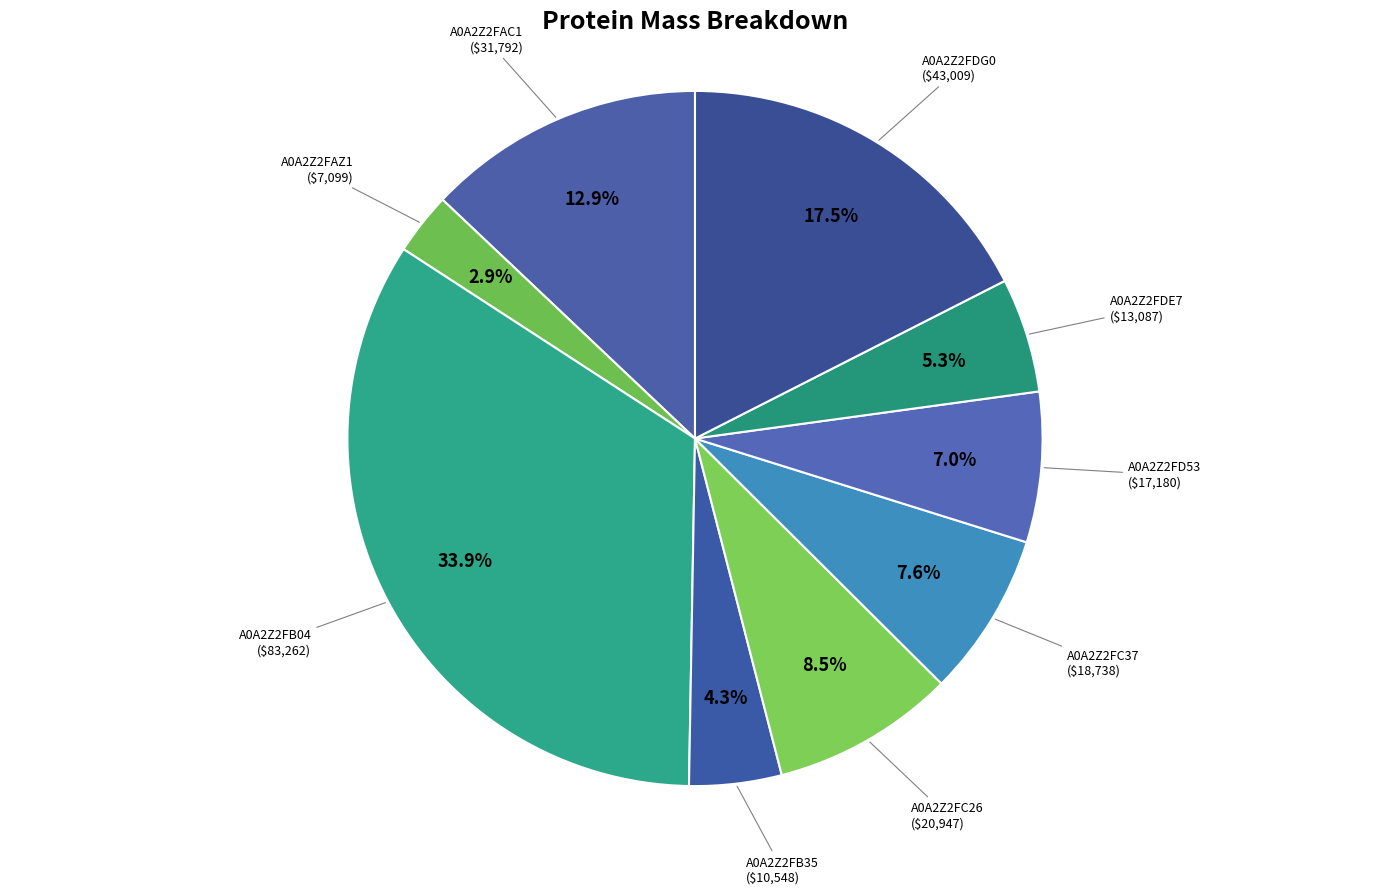

How many slices are in this pie chart?

9